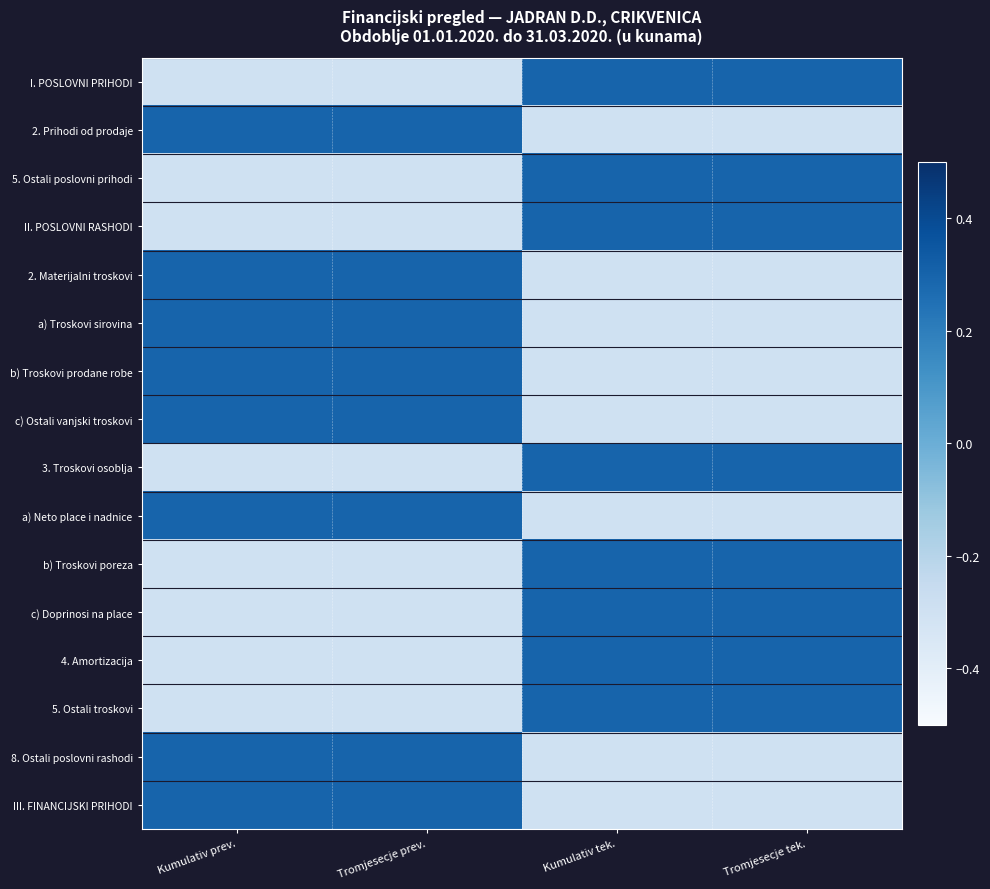

What is the difference between the highest and lowest values at Tromjesecje tek.?

0.6